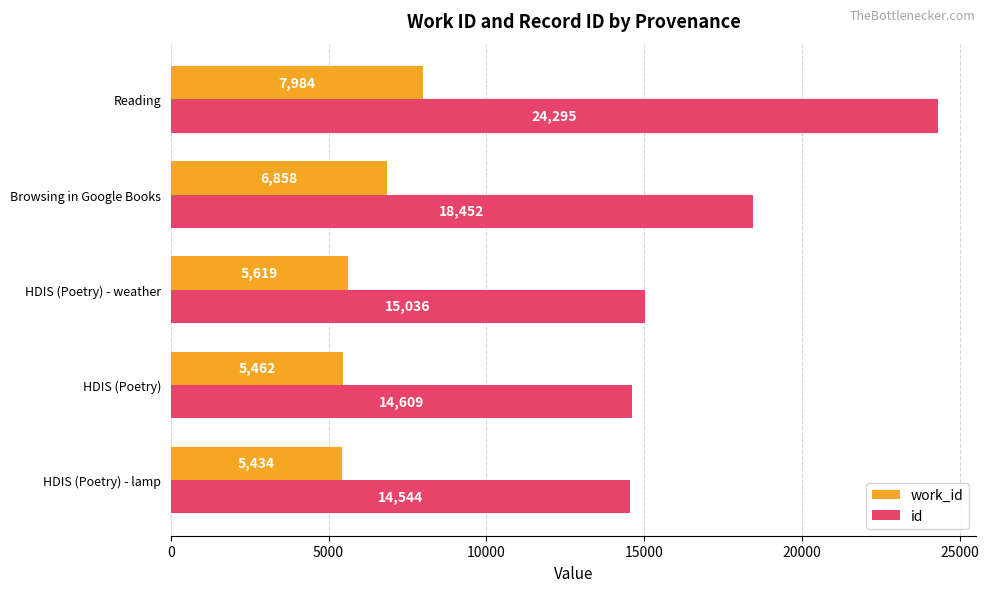

True or false: id has a value of 15036 at HDIS (Poetry) - weather.

True